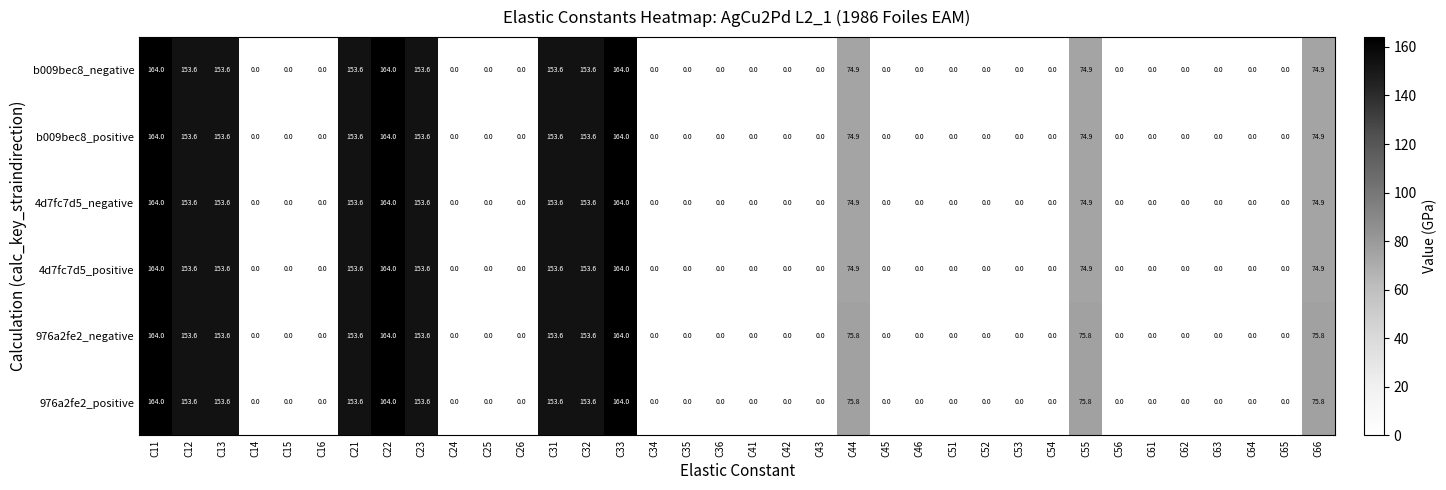

What is the difference between the b009bec8_negative values at C23 and C33?

10.4